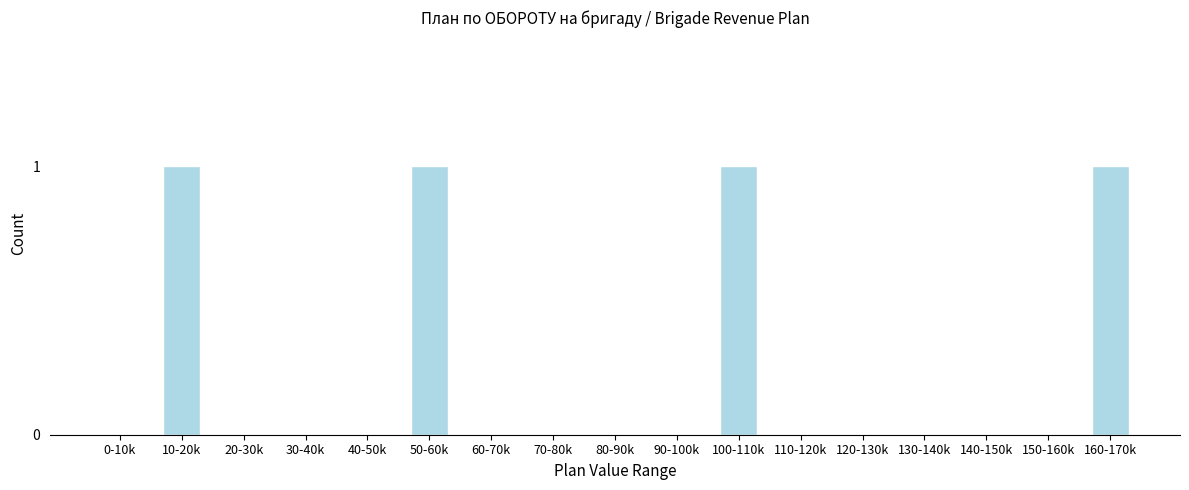

Reading left to right, transcribe all the data shown in this chart.

0-10k=0	10-20k=1	20-30k=0	30-40k=0	40-50k=0	50-60k=1	60-70k=0	70-80k=0	80-90k=0	90-100k=0	100-110k=1	110-120k=0	120-130k=0	130-140k=0	140-150k=0	150-160k=0	160-170k=1